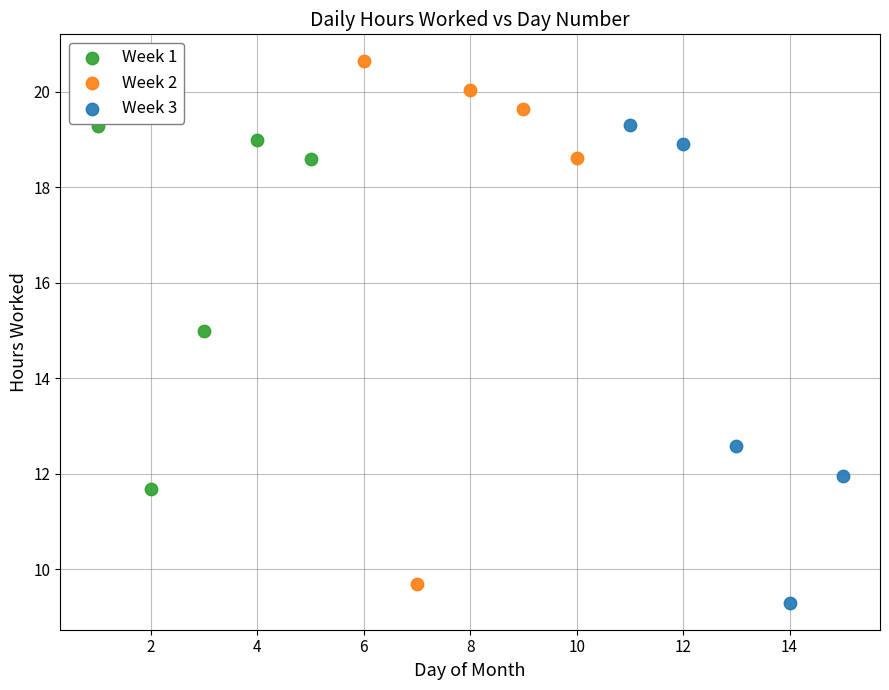

Which series has the largest Y range (max minus min)?

Week 2